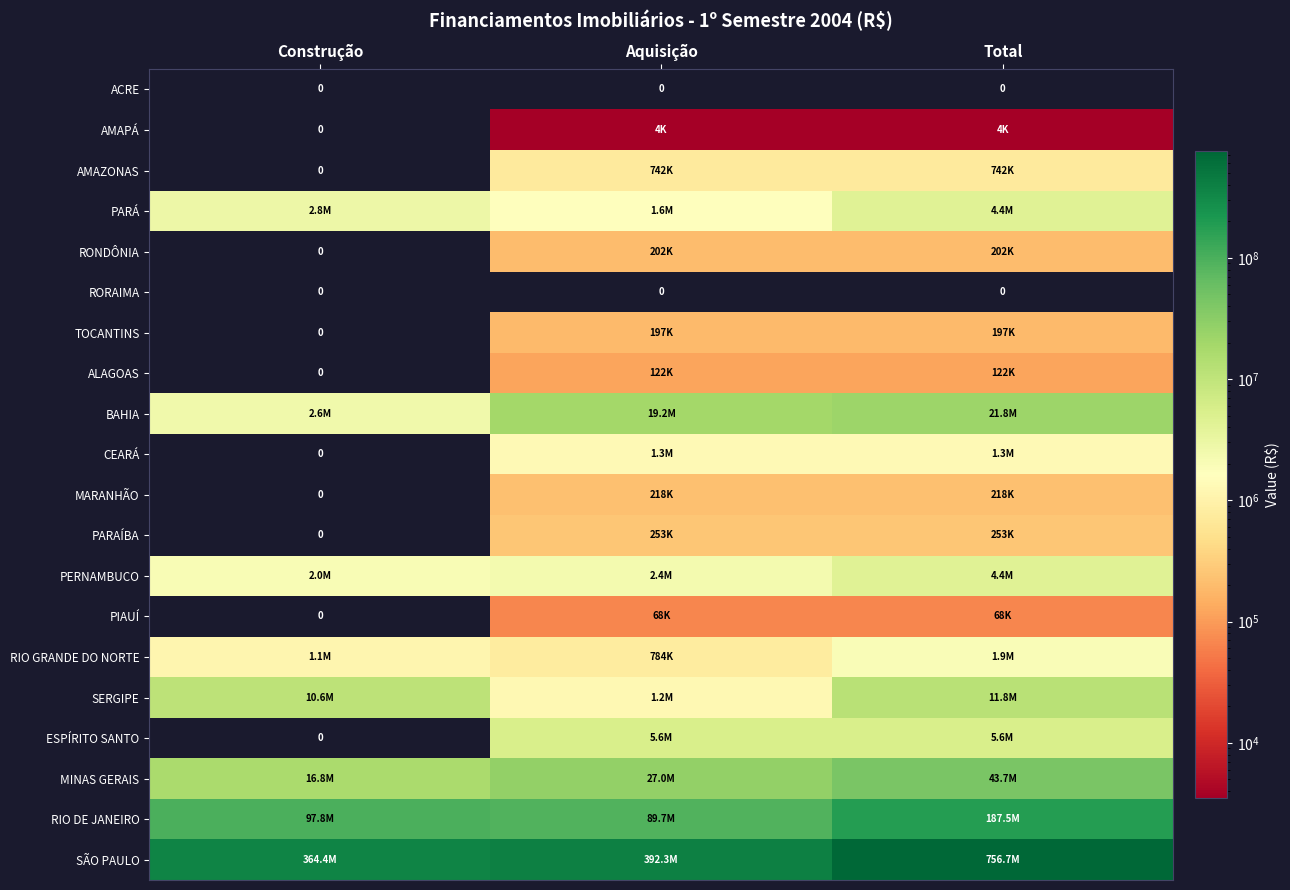

What value does the RIO DE JANEIRO series have at Construção, to the nearest 100?

97826200